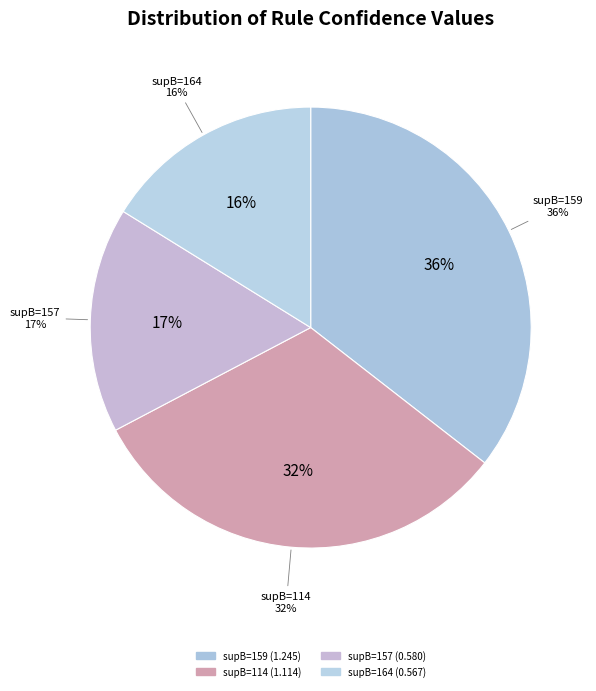

Is it true that 114 is 11% of the pie?

False